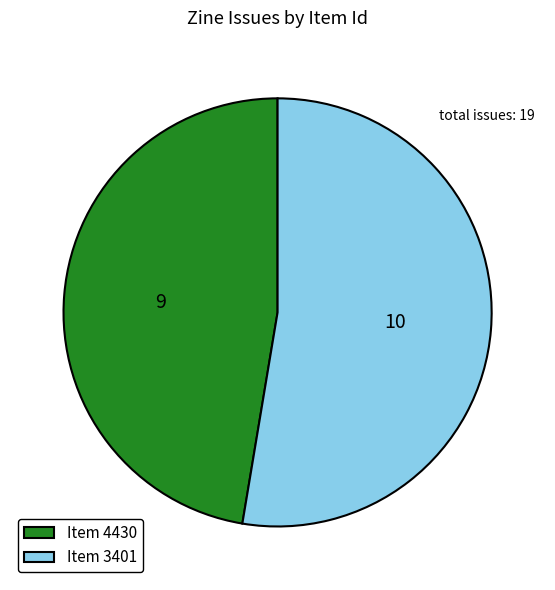

Combined, do Item 4430 and Item 3401 account for over 50%?

Yes